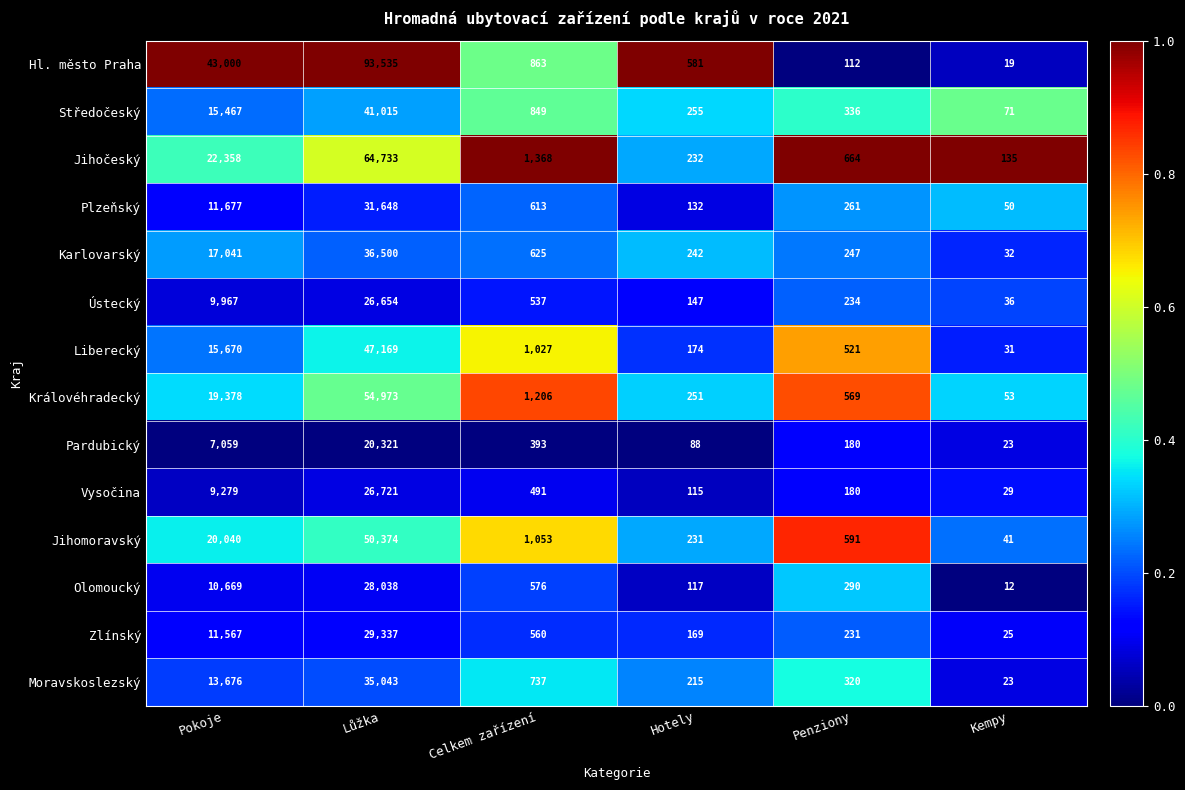

The Jihomoravský series shows 1053 at Celkem zařízení. True or false?

True